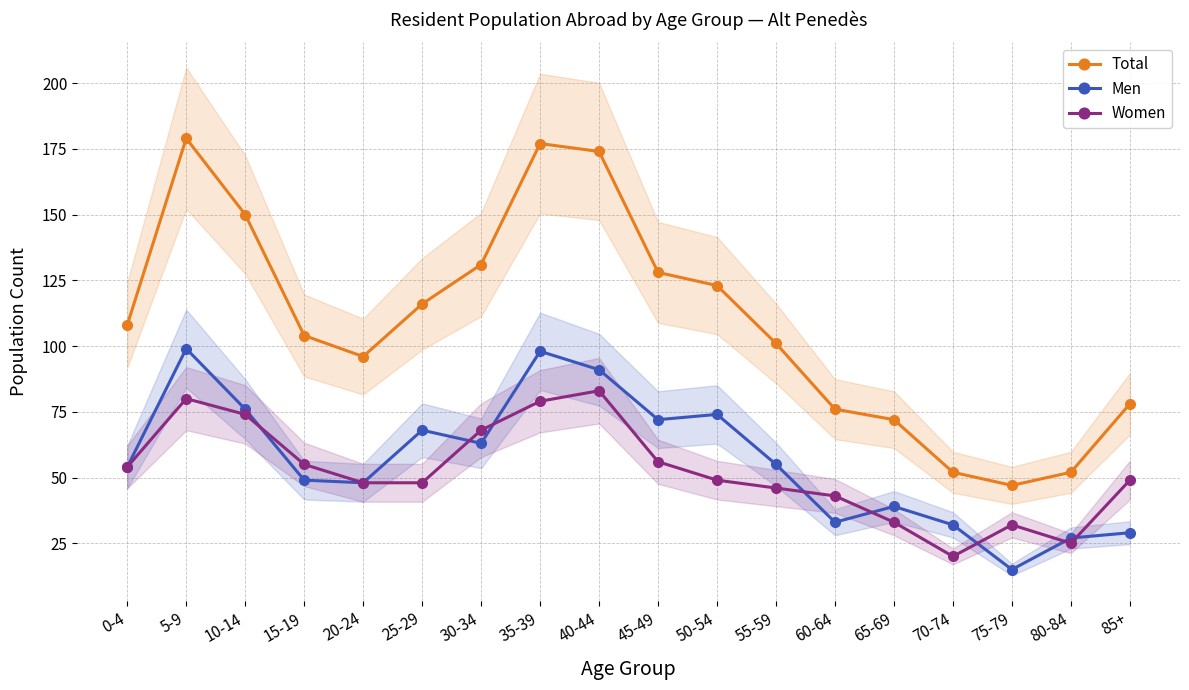

Is this an area chart (filled region under the line)?

No